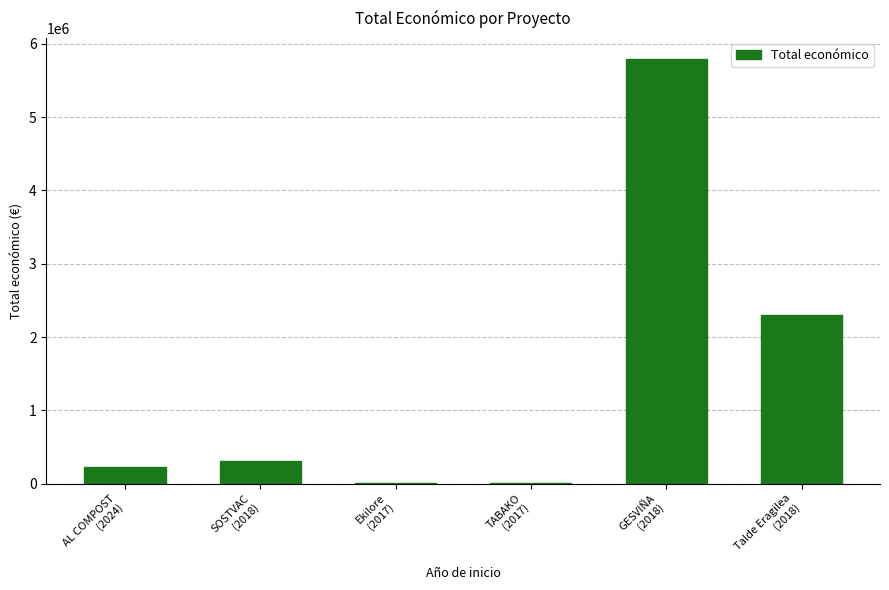

Are the bars grouped side by side (vs. stacked)?

No